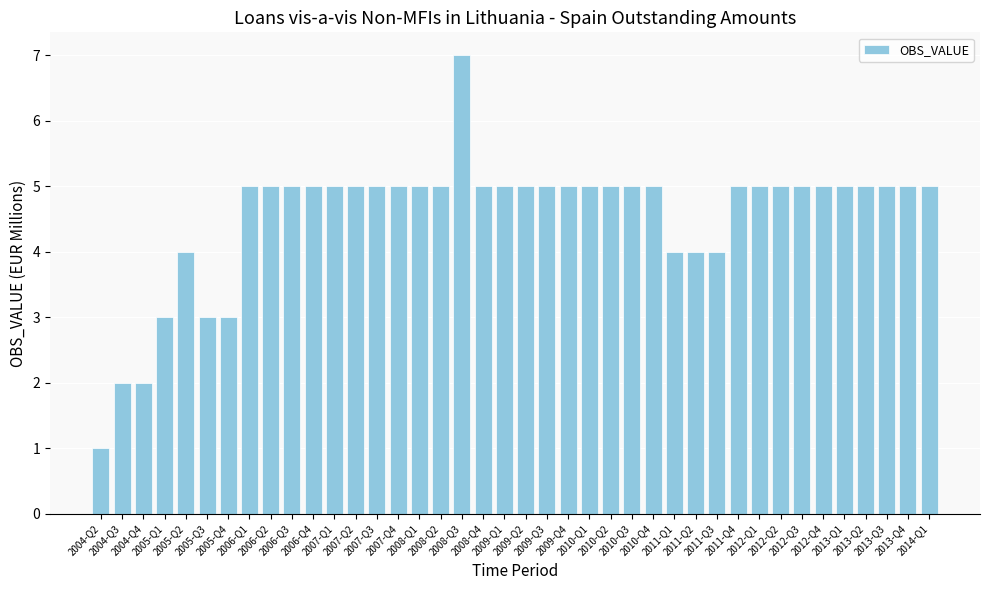

How many data points does each series have?

40